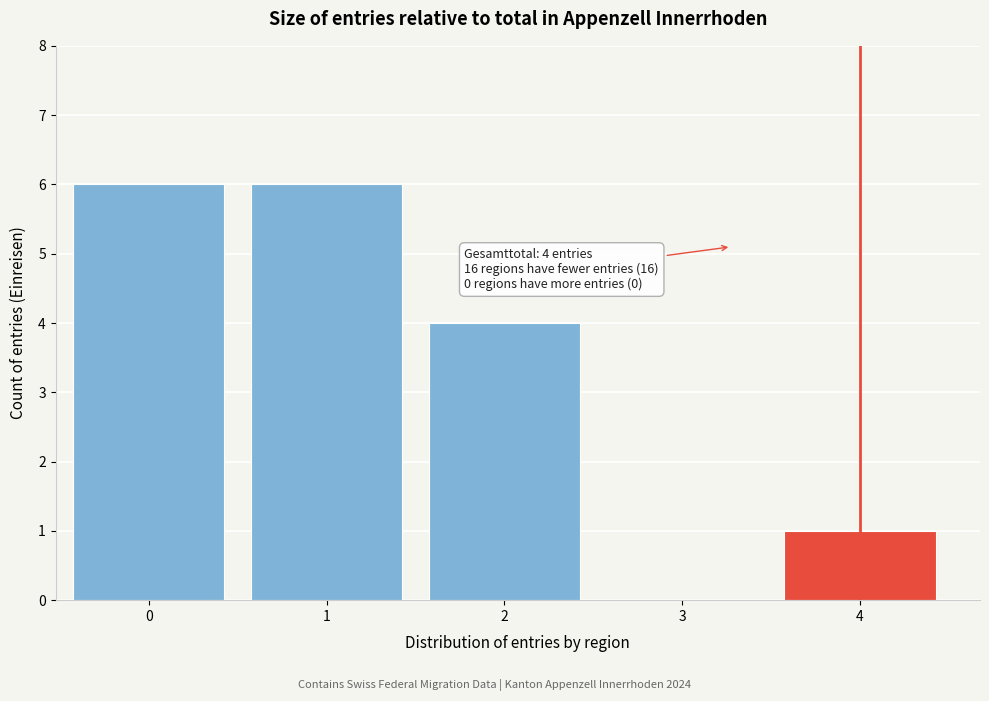

Reading left to right, extract all data points from this chart.

0=6	1=6	2=4	3=0	4=1